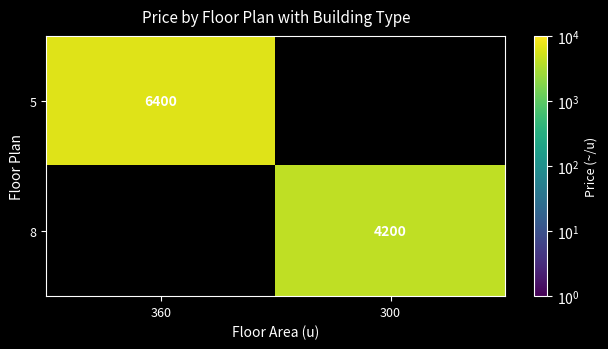

Is the value of 5 at 360 greater than the value of 8 at 300?

Yes